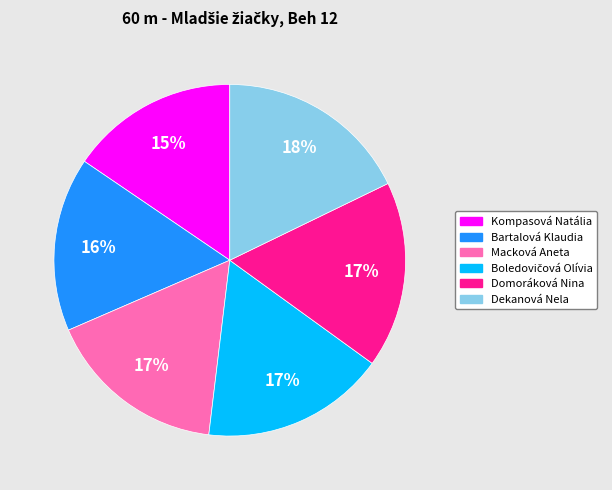

What is the ratio of the value at Domoráková Nina to the value at Bartalová Klaudia?

1.1